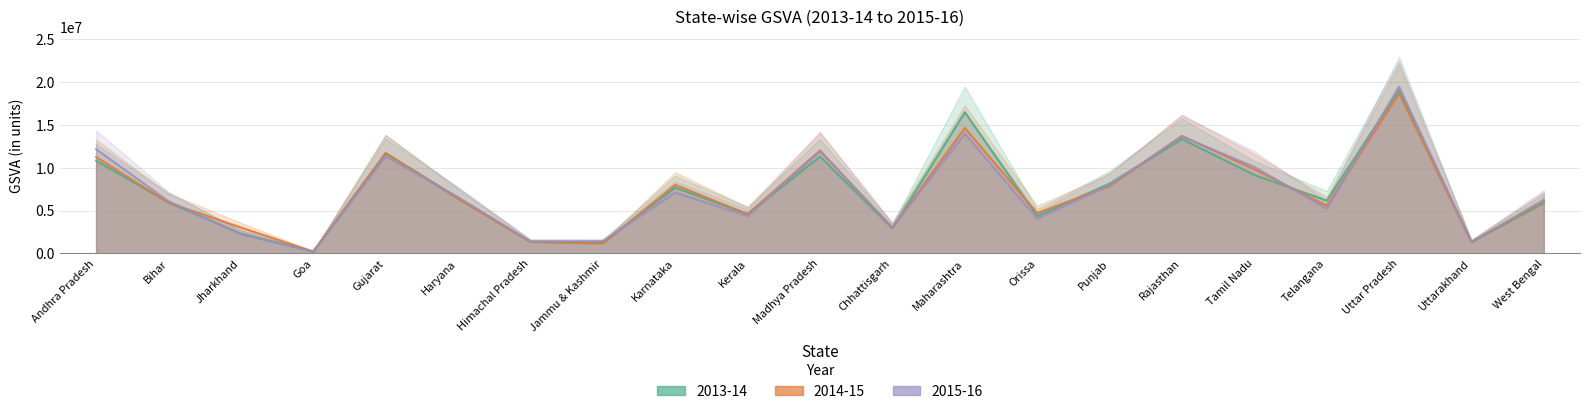

Rank the series at Orissa from highest to lowest value.

2014-15, 2013-14, 2015-16